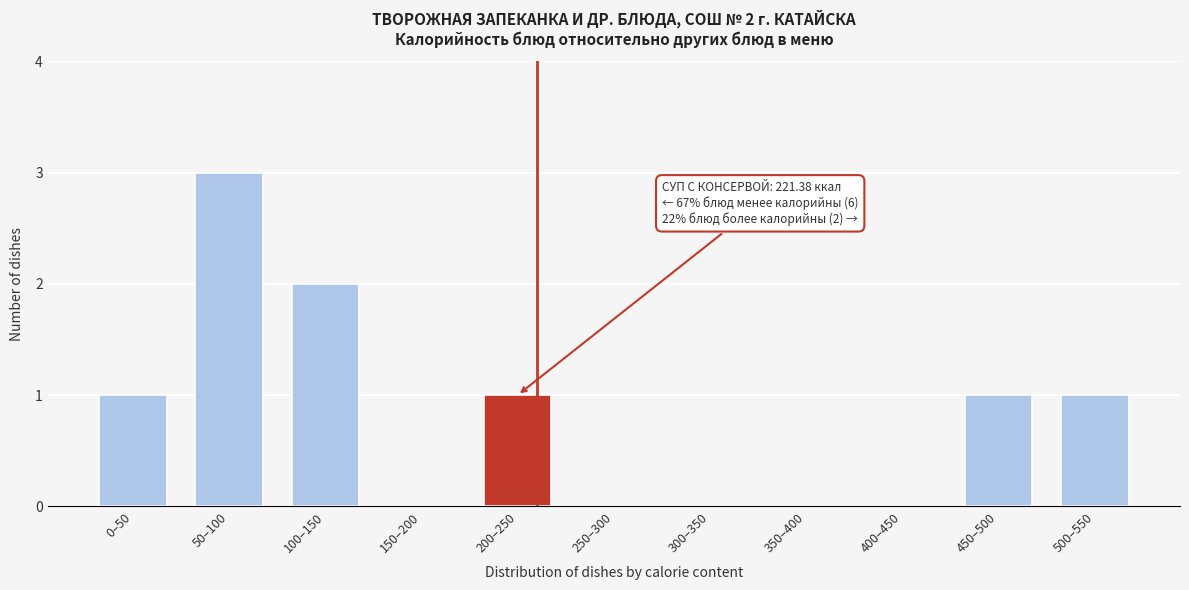

Reading left to right, transcribe all the data shown in this chart.

0–50=1	50–100=3	100–150=2	150–200=0	200–250=1	250–300=0	300–350=0	350–400=0	400–450=0	450–500=1	500–550=1